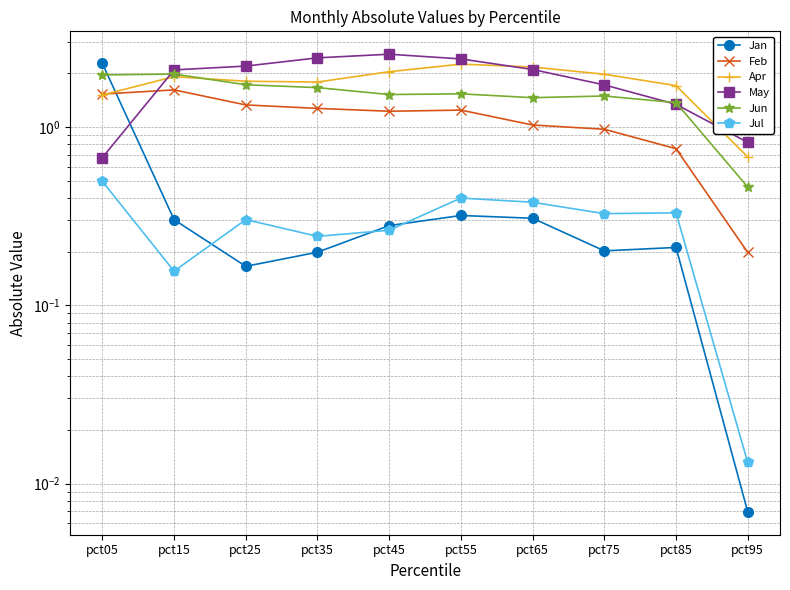

Between pct55 and pct65, which series saw the biggest shift?

May